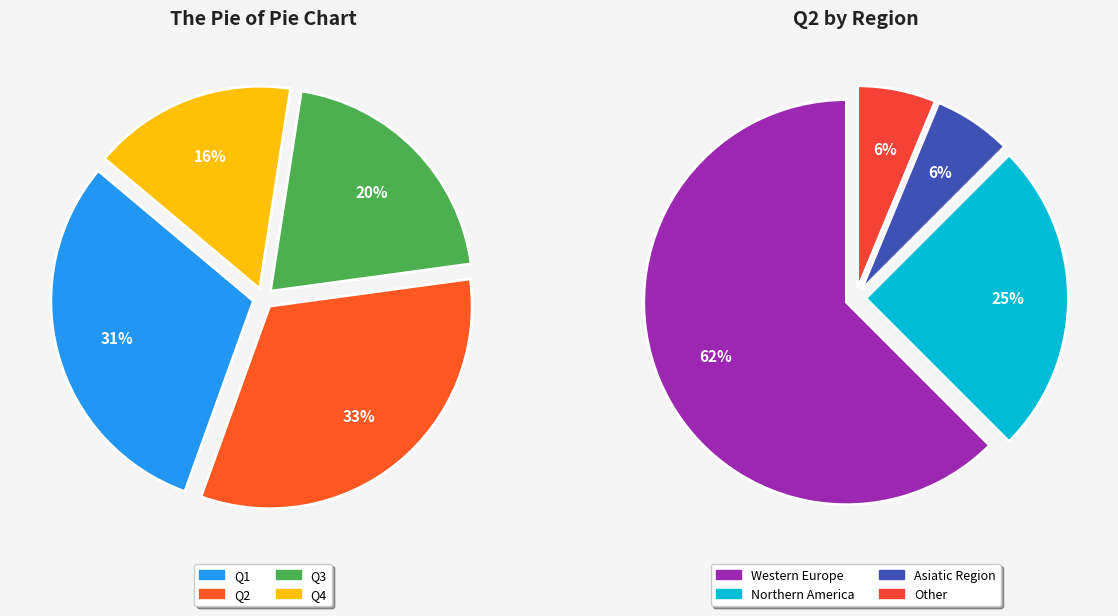

How many segments does this pie chart have?

4